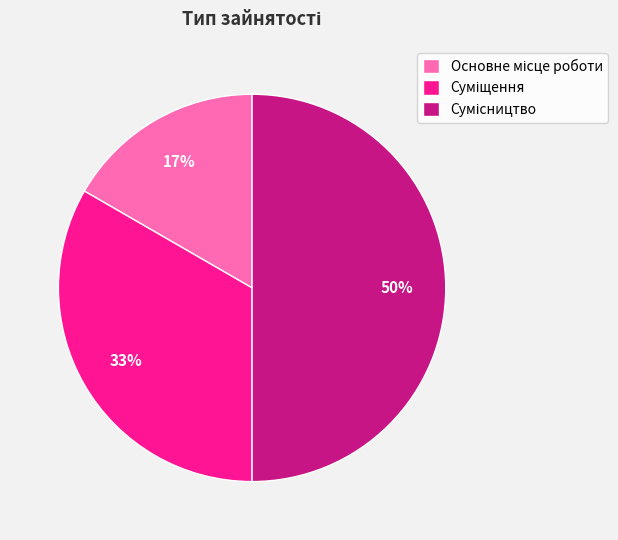

To the nearest percent, what is the average slice percentage?

33%